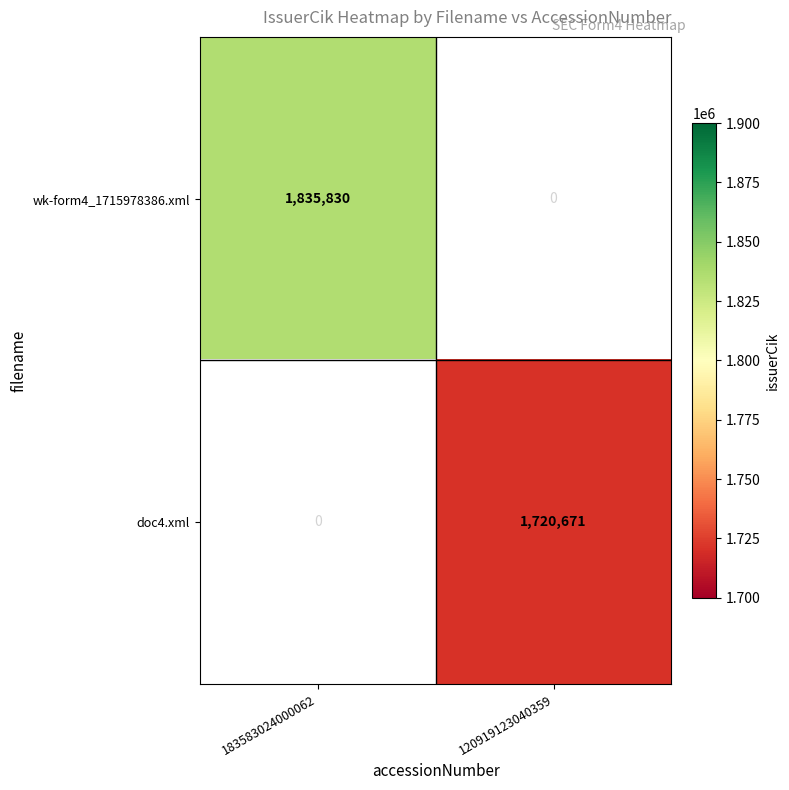

Is it true that wk-form4_1715978386.xml equals 1835830 at 183583024000062?

True